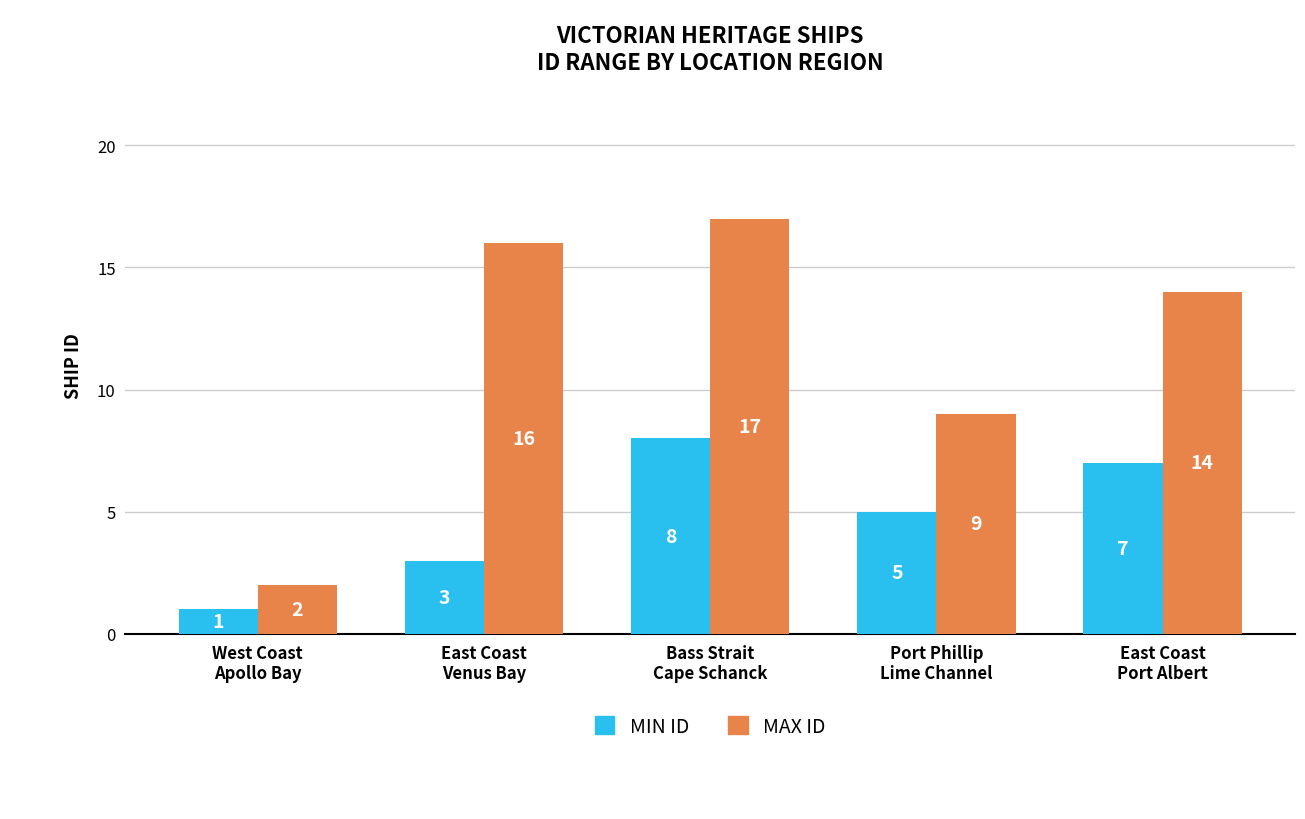

At which category is the sum across all series the highest?

Bass Strait
Cape Schanck